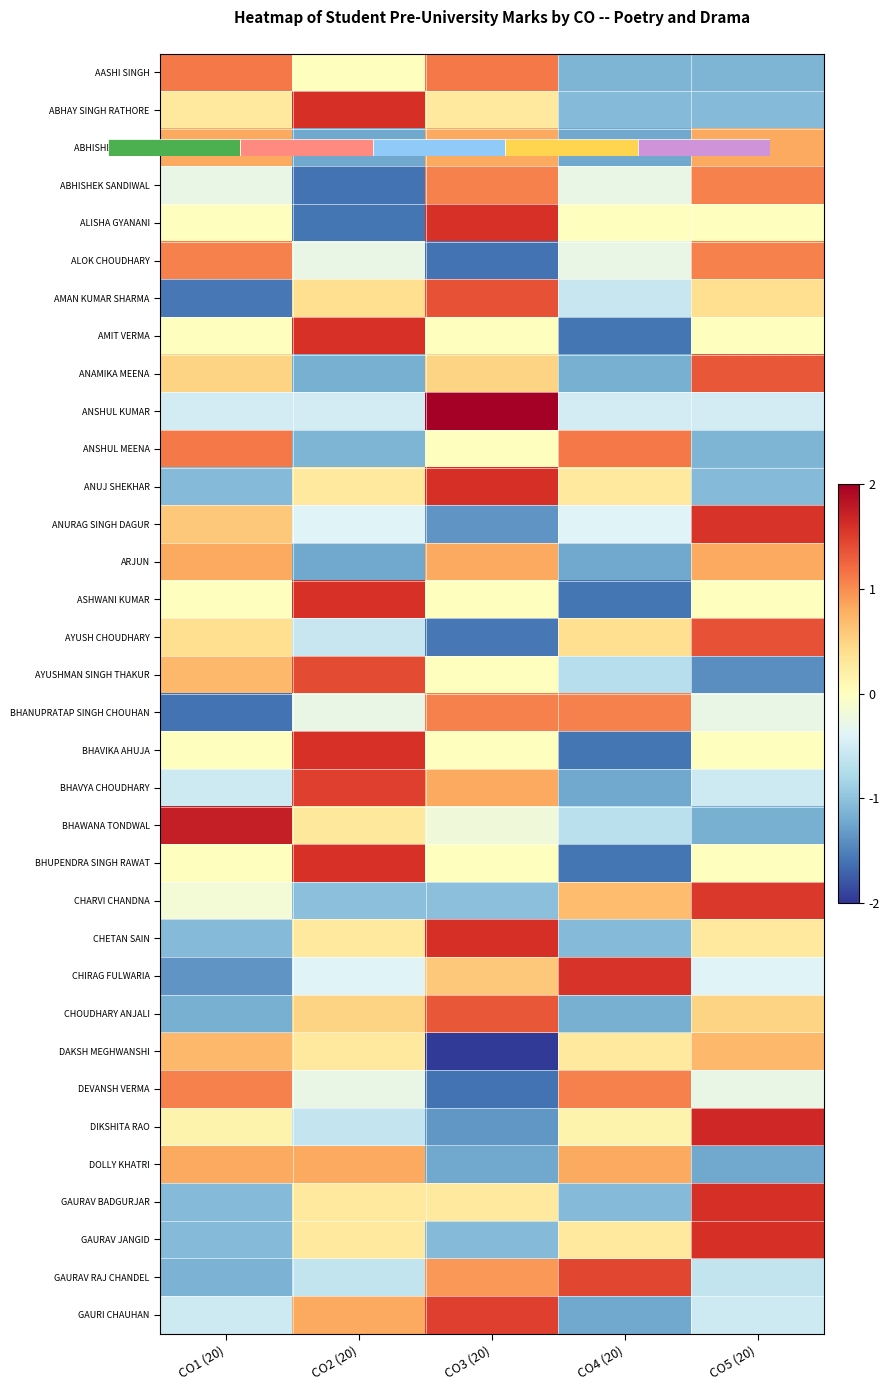

Where does the AMAN KUMAR SHARMA series first go above 0?

CO2 (20)